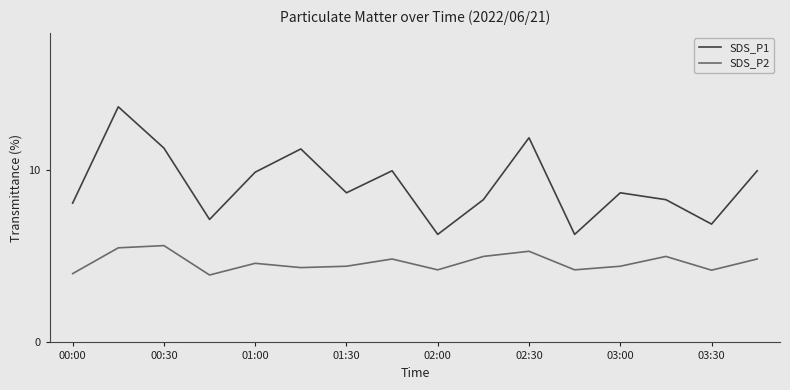

What is the minimum value shown in the chart?

3.9